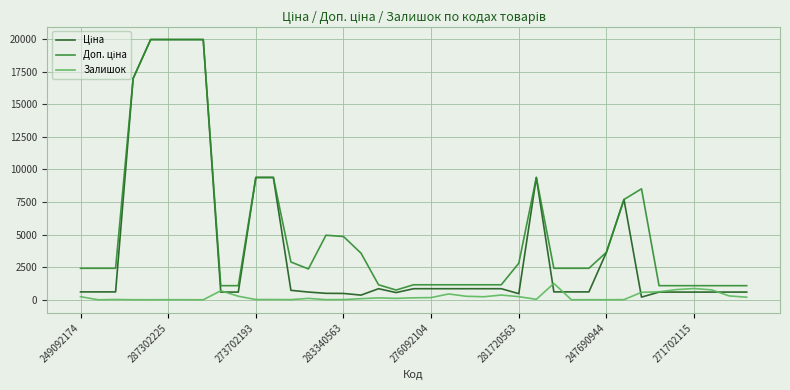

What is the maximum value for Залишок?

1255.0